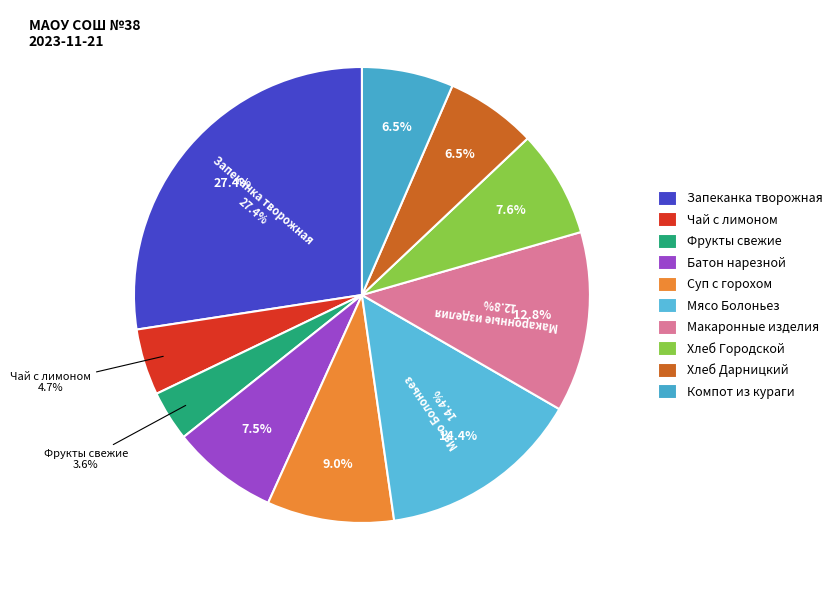

Rank the categories by value from lowest to highest.

Фрукты свежие порциями, Чай с сахаром и лимоном, Хлеб Дарницкий, Компот из кураги, Батон нарезной, Хлеб Городской, Суп картофельный с горохом, Макаронные изделия отварные, Мясо с овощами Болоньез, Запеканка из творога с вишней